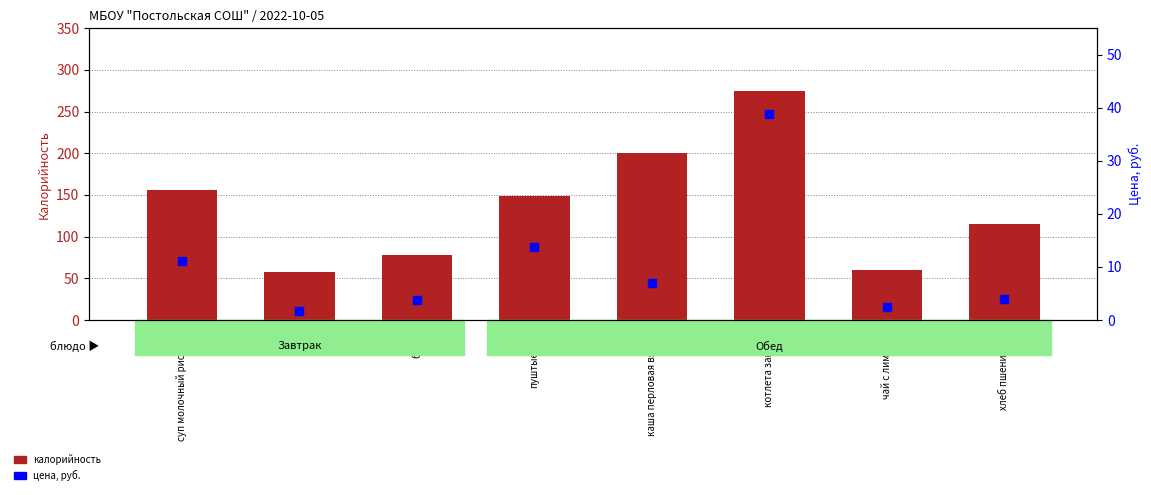

What is the total value across all series at котлета загадка?

313.8